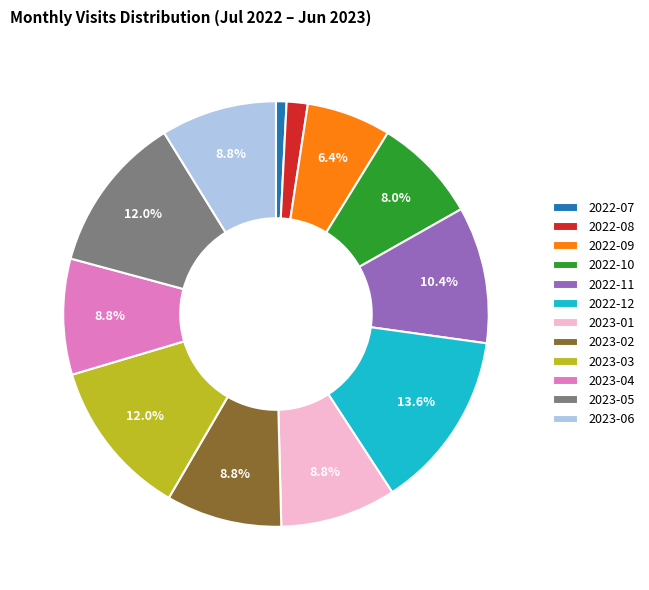

Is the sum of 2023-03 and 2023-06 greater than half?

No